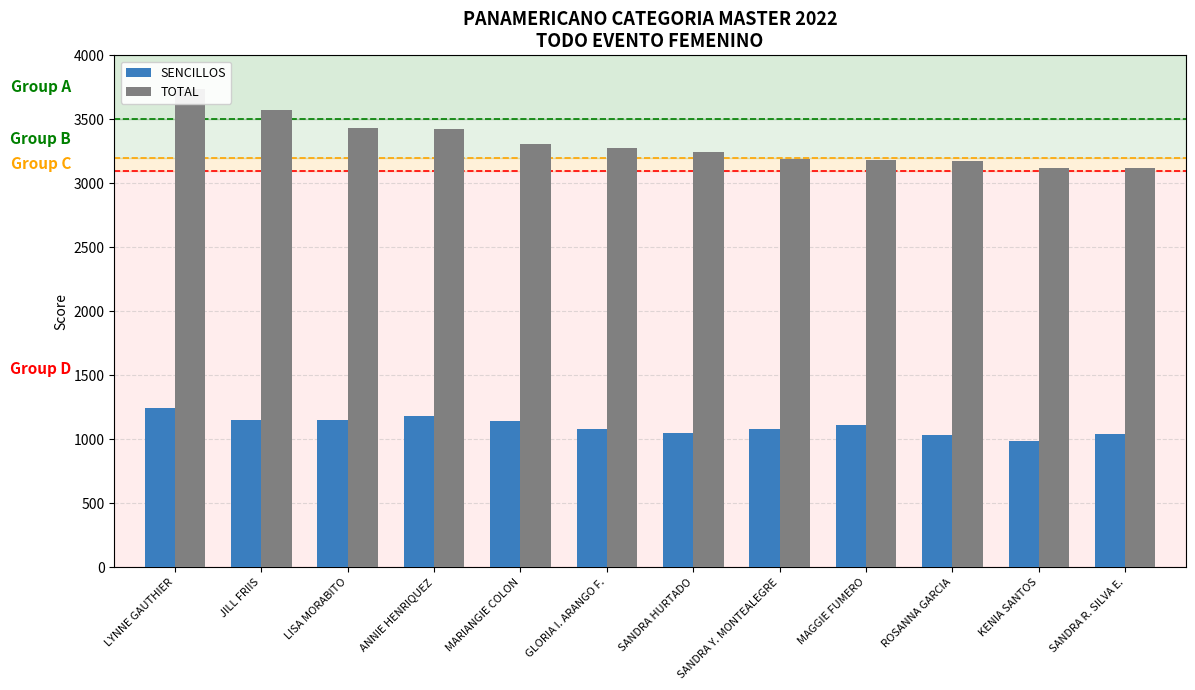

What is the minimum value for TOTAL?

3121